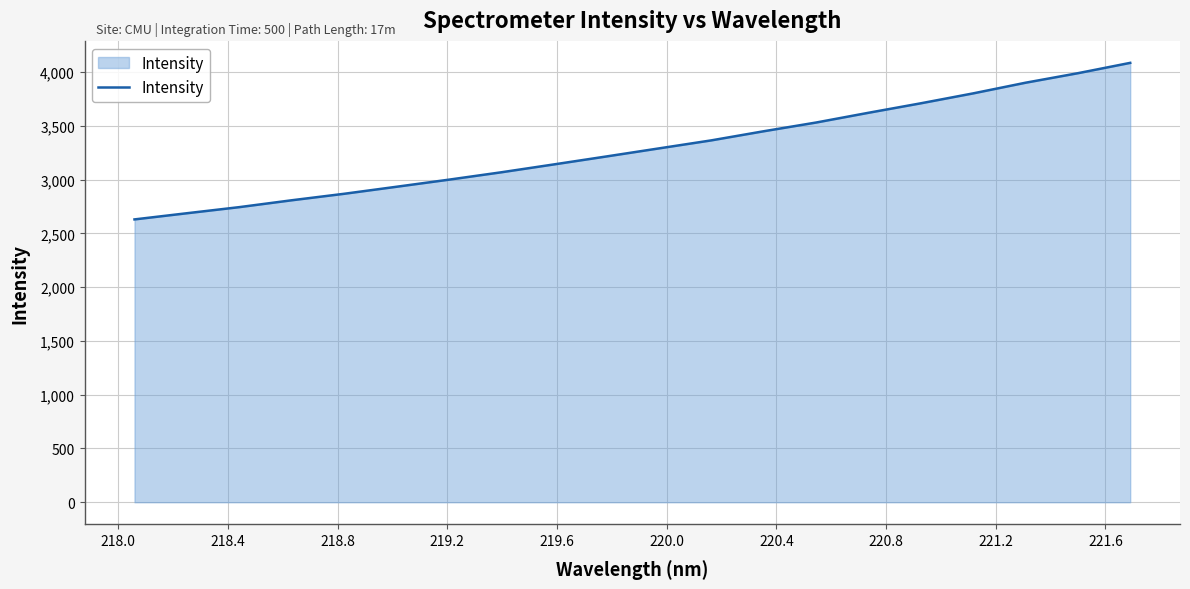

What is the difference between the maximum and minimum values?

1455.6